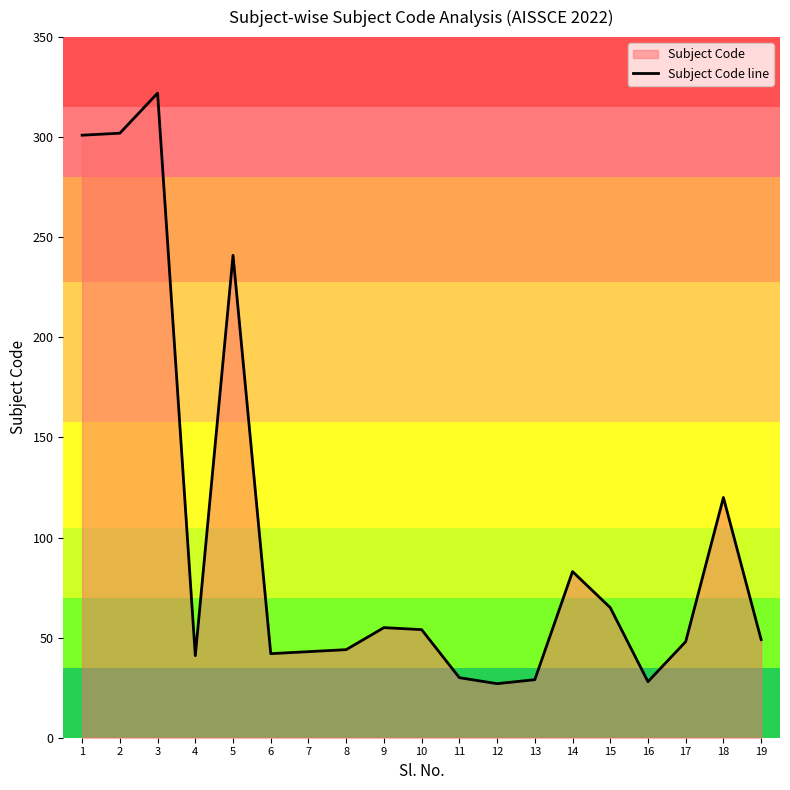

At which category does the data reach its first local valley?

4